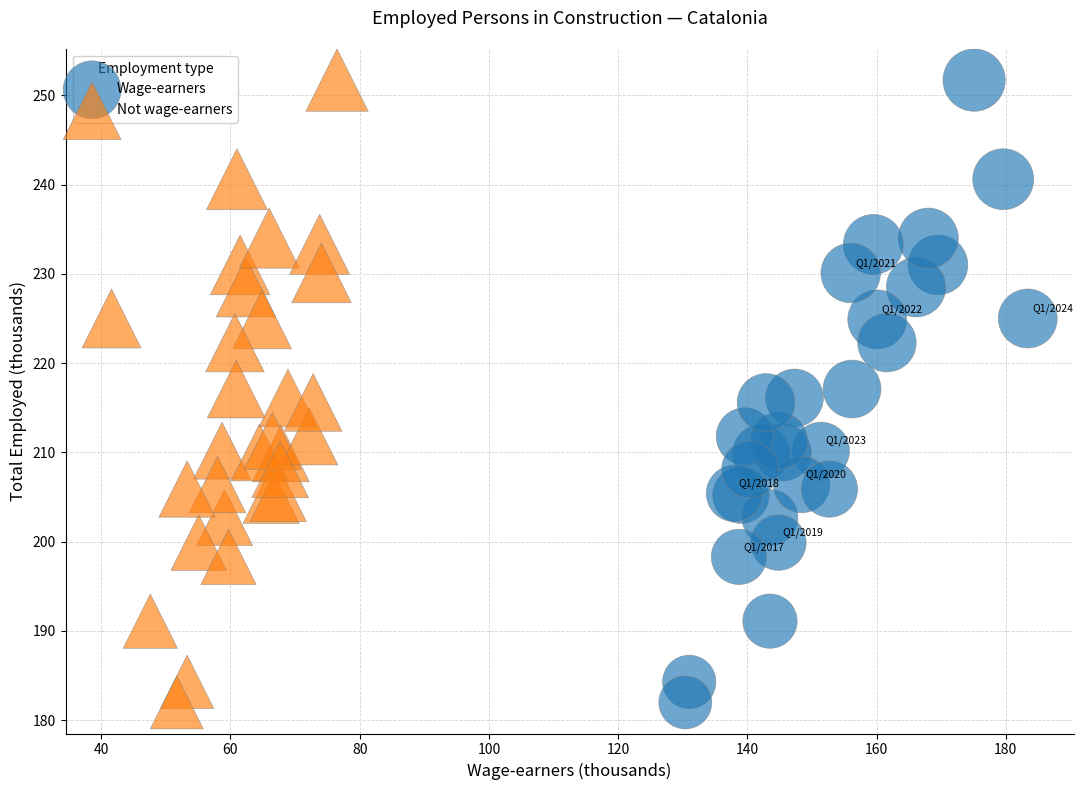

What are all the series names shown in the legend?

Wage-earners, Not wage-earners